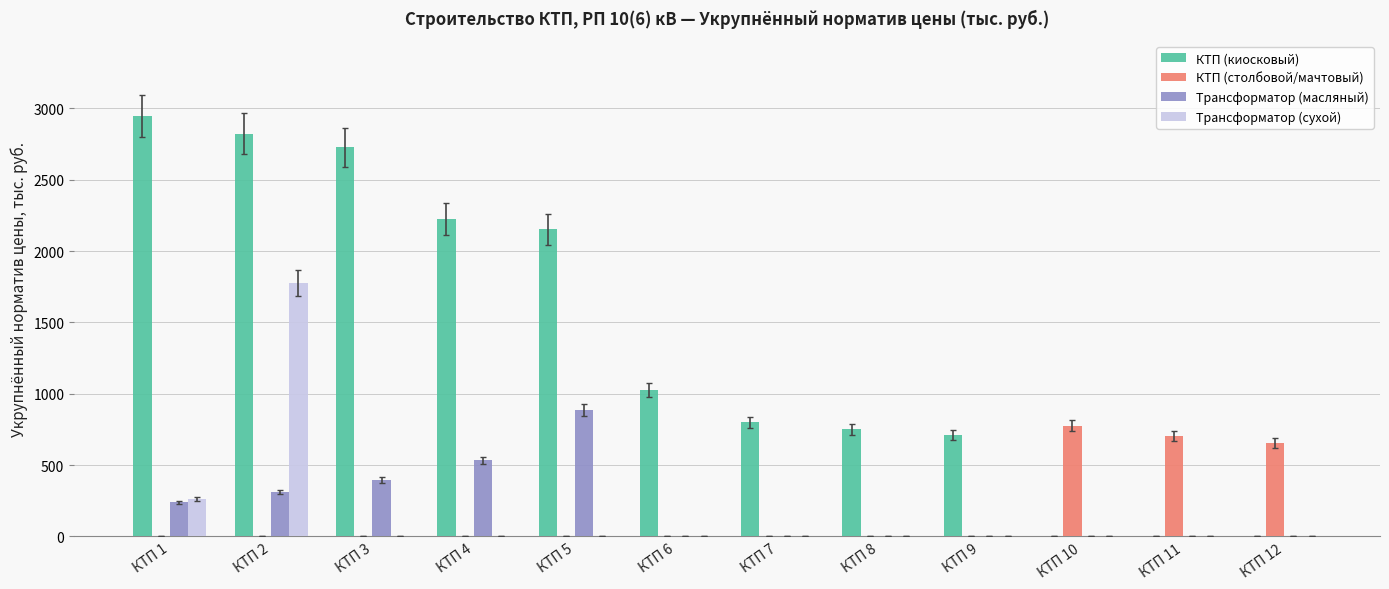

What is the maximum value shown in the chart?

2944